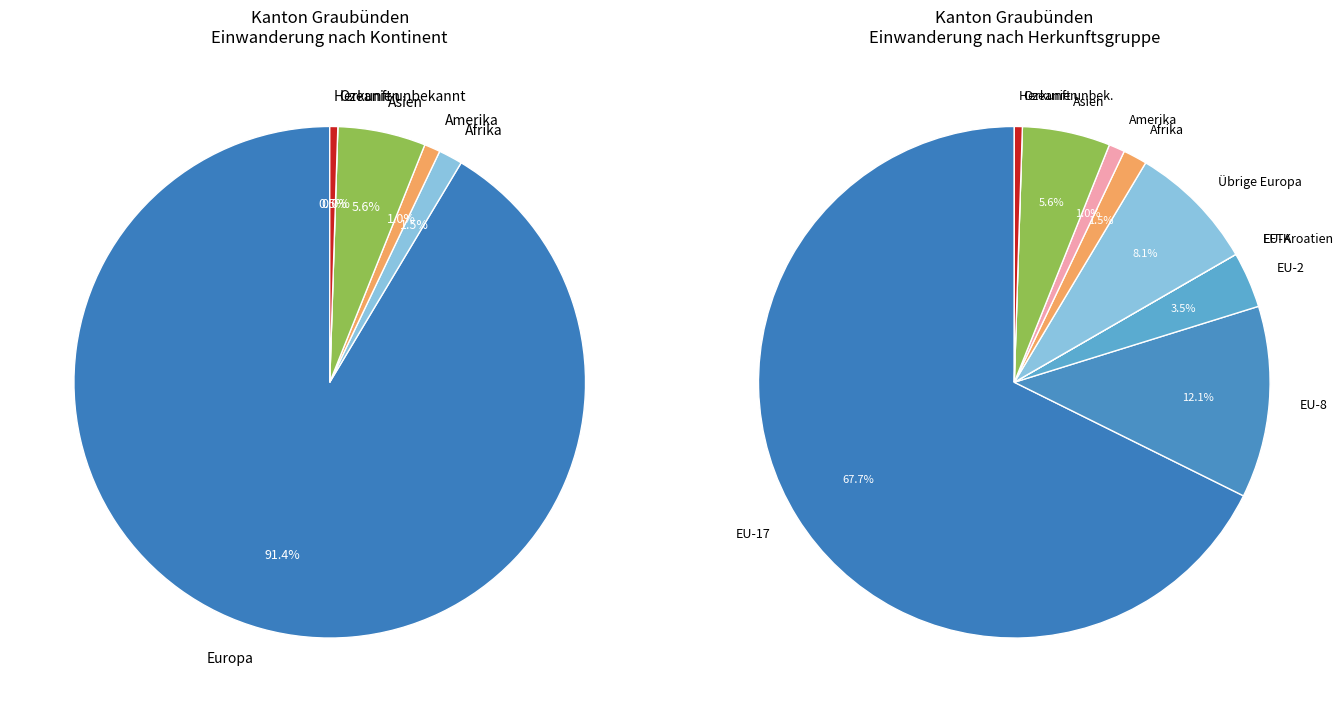

How many segments does this pie chart have?

6